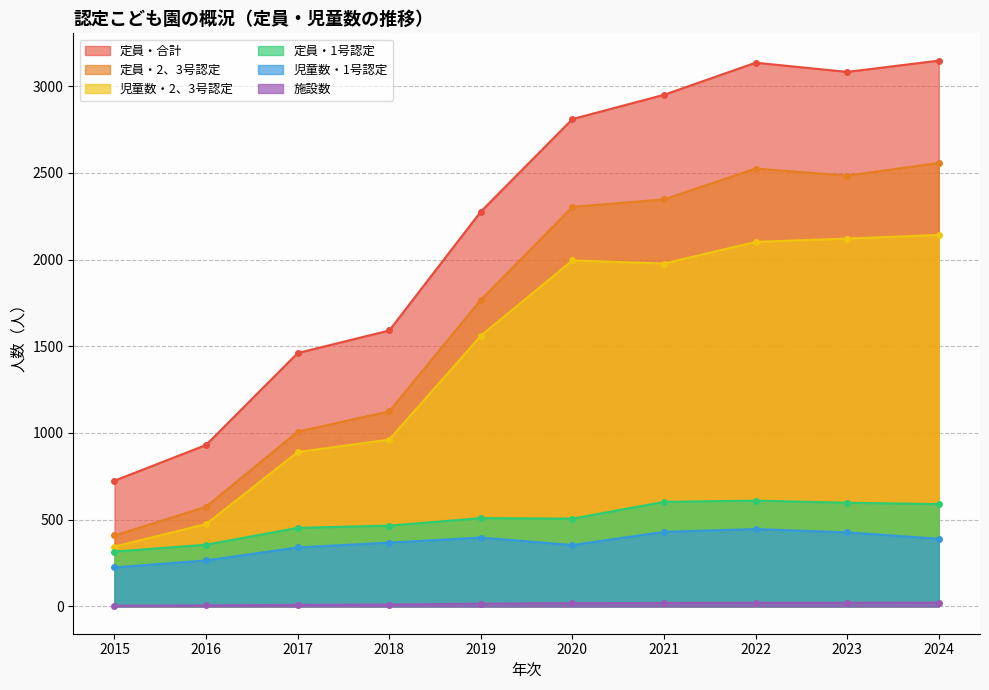

Rank the series at 2017 from lowest to highest value.

施設数, 児童数・1号認定, 定員・1号認定, 児童数・2、3号認定, 定員・2、3号認定, 定員・合計